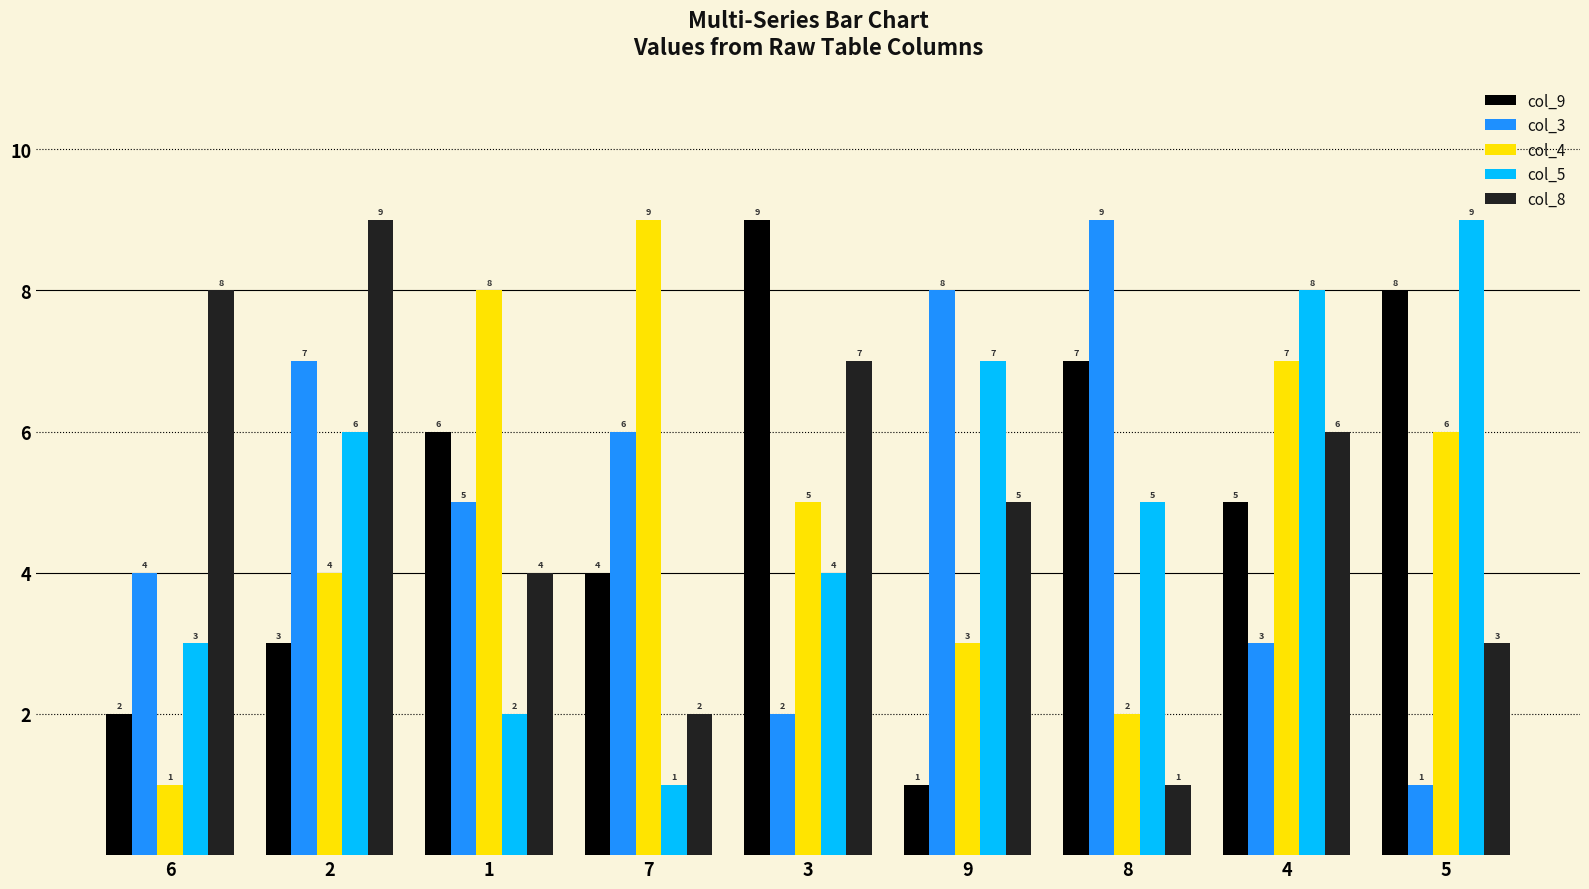

Rank the series at 1 from lowest to highest value.

col_5, col_8, col_3, col_9, col_4